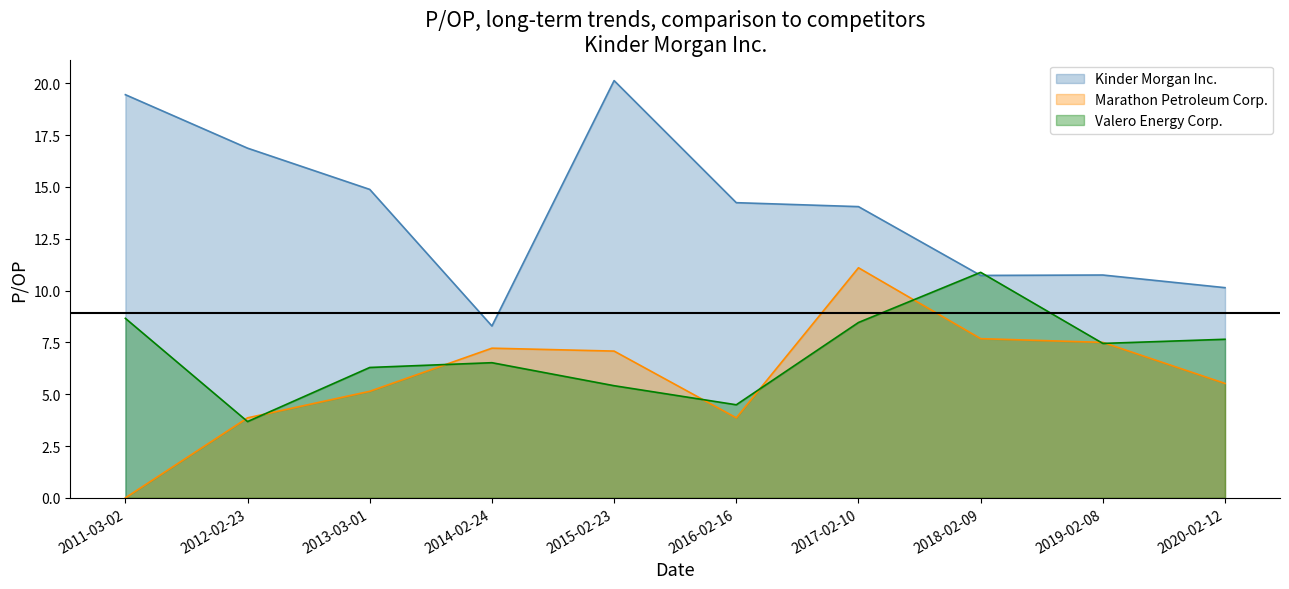

What is the sum of all Marathon Petroleum Corp. values?

59.0